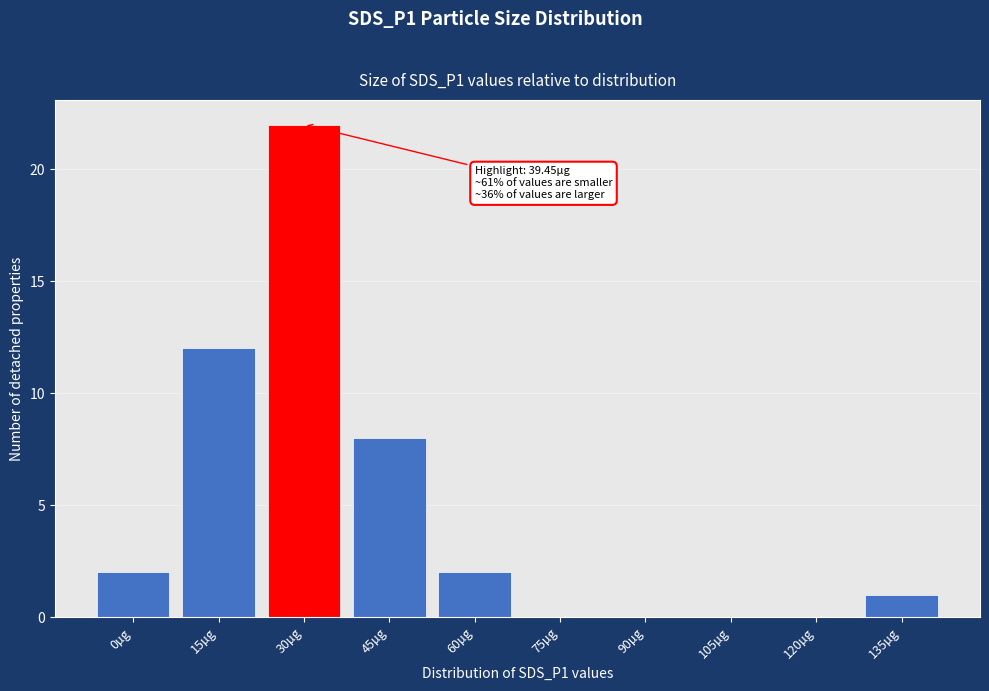

Reading left to right, transcribe all the data shown in this chart.

0µg=2	15µg=12	30µg=22	45µg=8	60µg=2	75µg=0	90µg=0	105µg=0	120µg=0	135µg=1